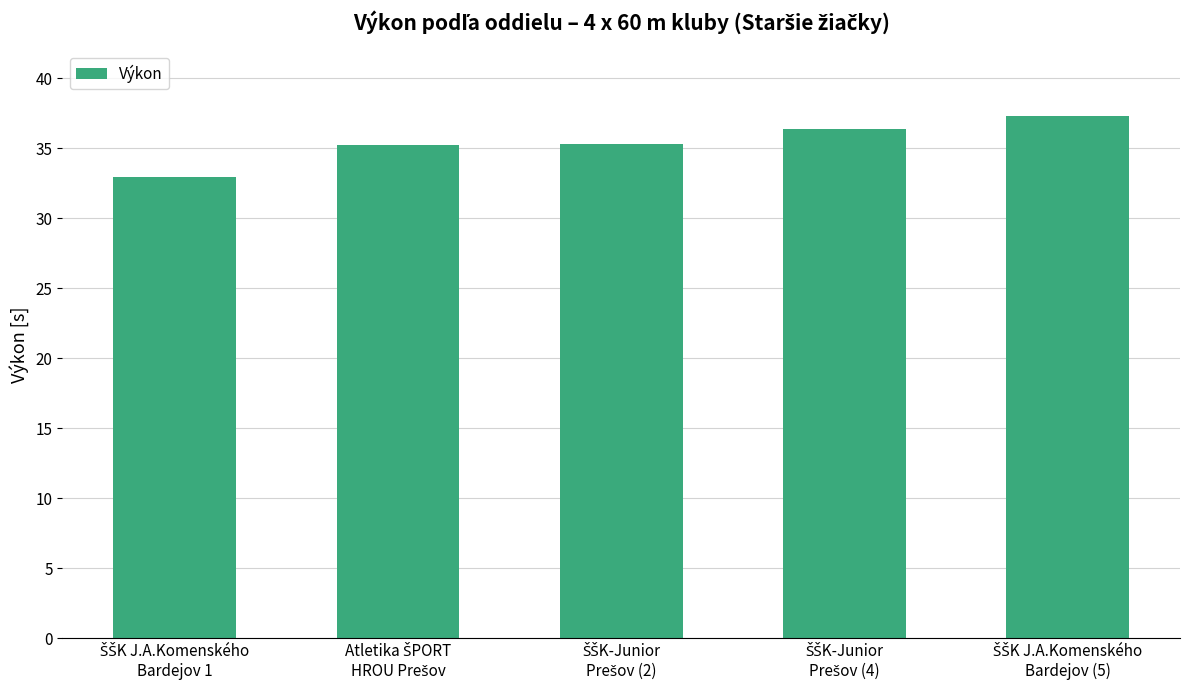

What is the value of the 4th bar from the left?

36.4